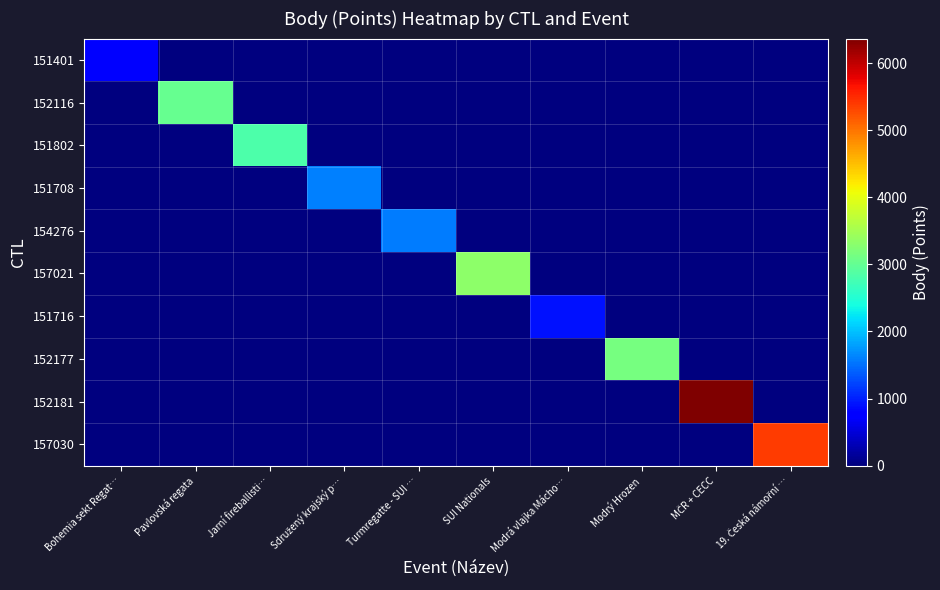

List the series in order of their peak value, highest first.

152181, 157030, 157021, 152177, 152116, 151802, 151708, 154276, 151716, 151401